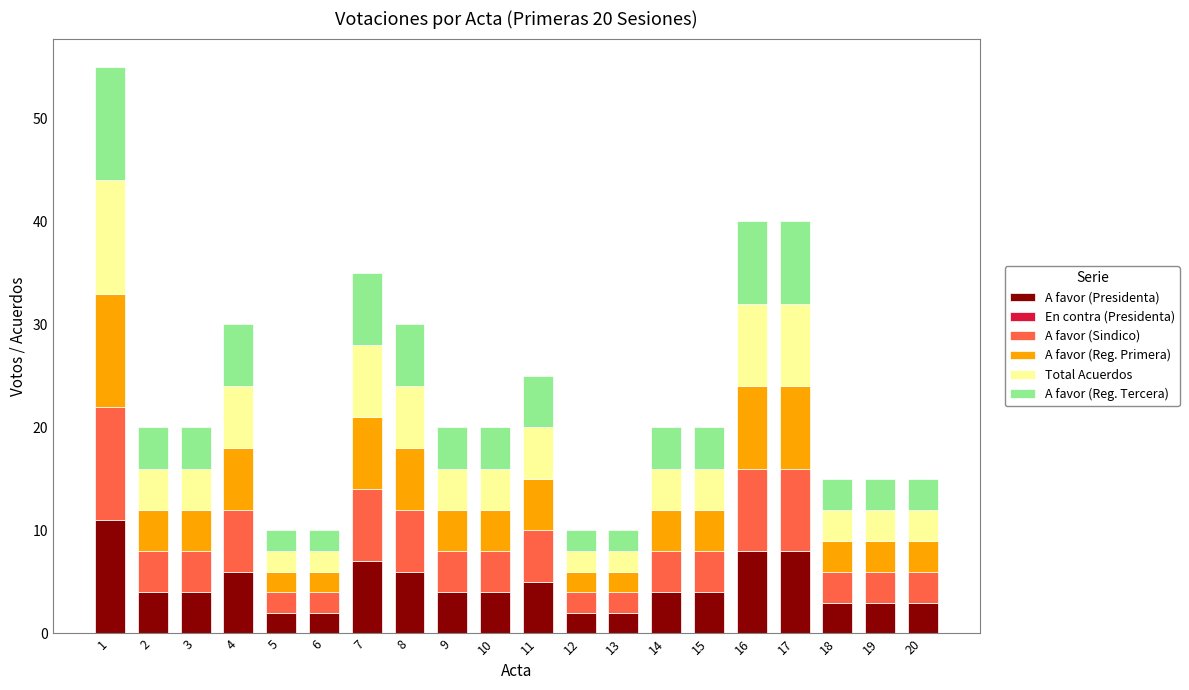

The value of A favor (Presidenta) at 4 is 6. True or false?

True